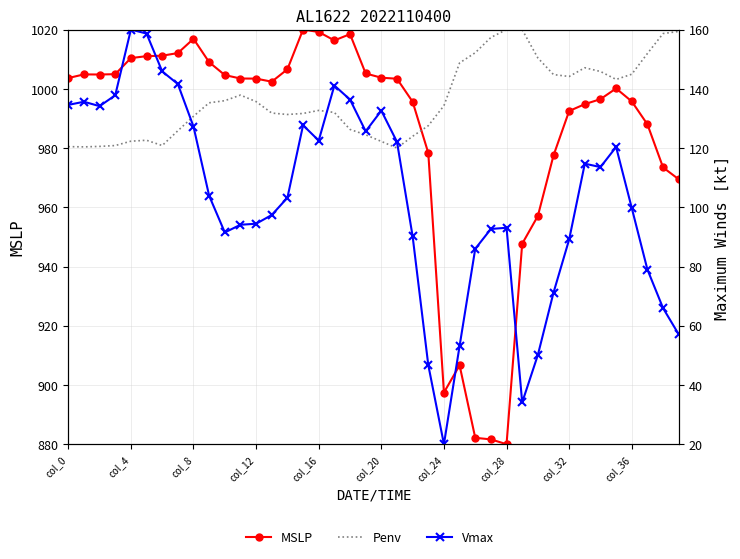

What is the minimum value for MSLP?

880.0